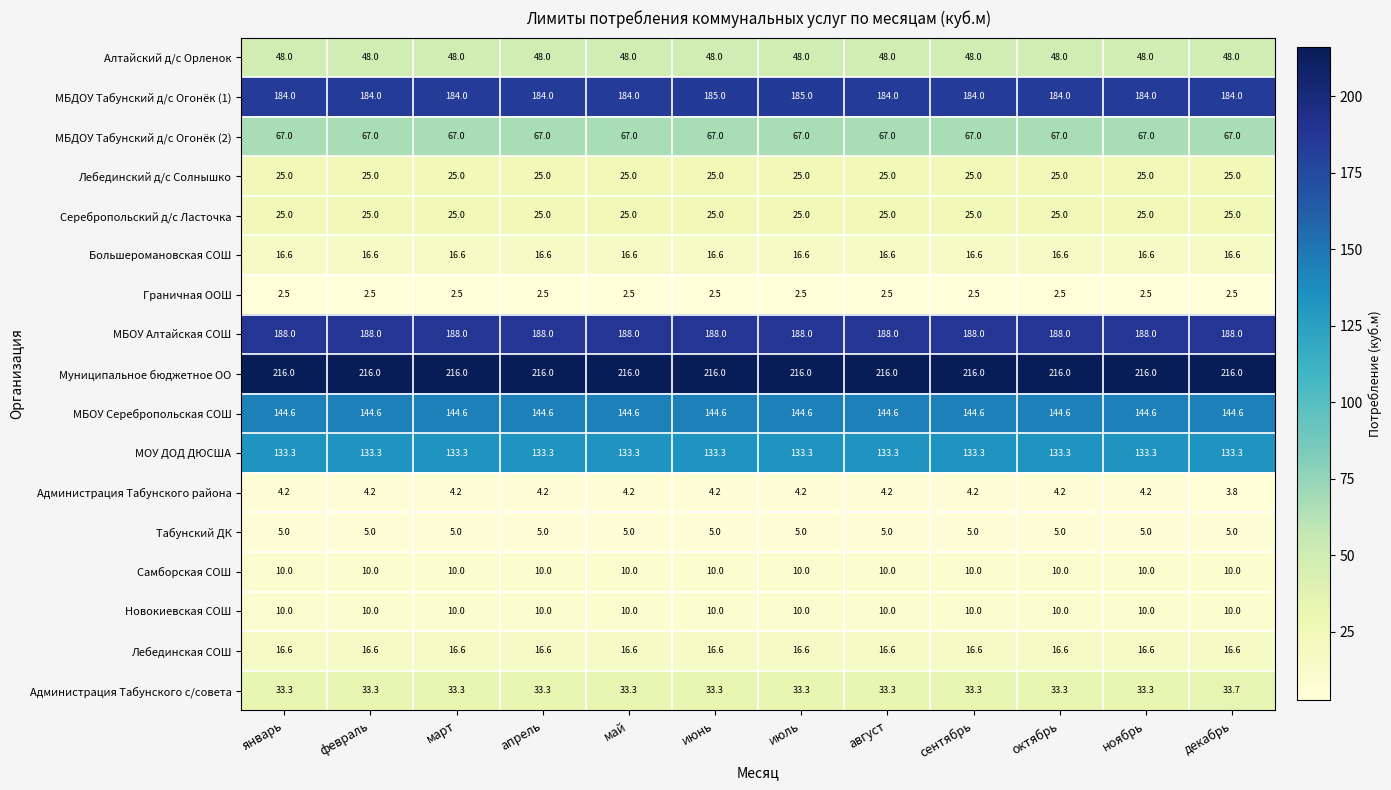

What is the average value of the Муниципальное бюджетное ОО series?

216.0